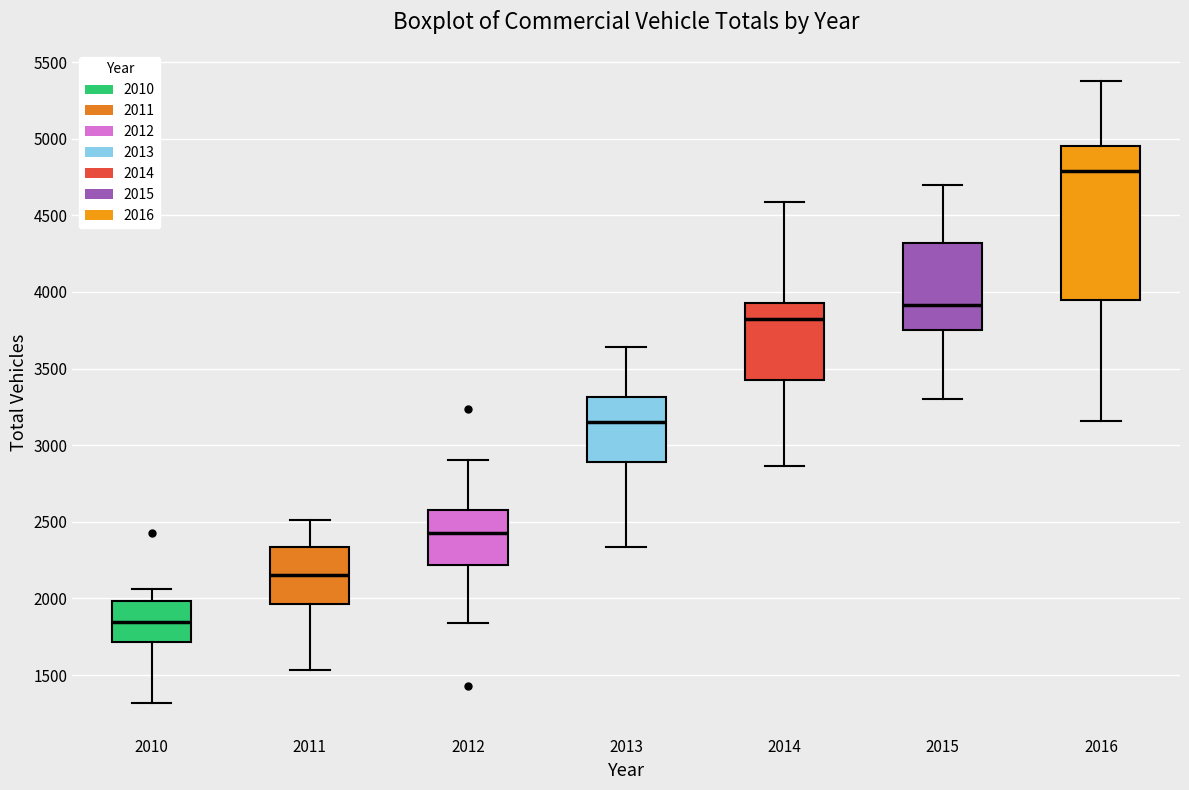

Comparing the boxes themselves (not the whiskers), which one is the tallest?

2016